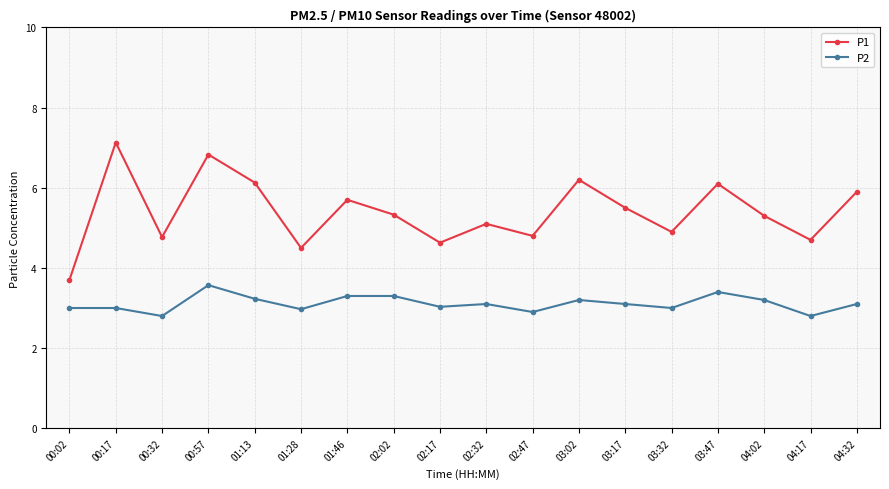

Is it true that P1 equals 4.6 at 02:17?

True